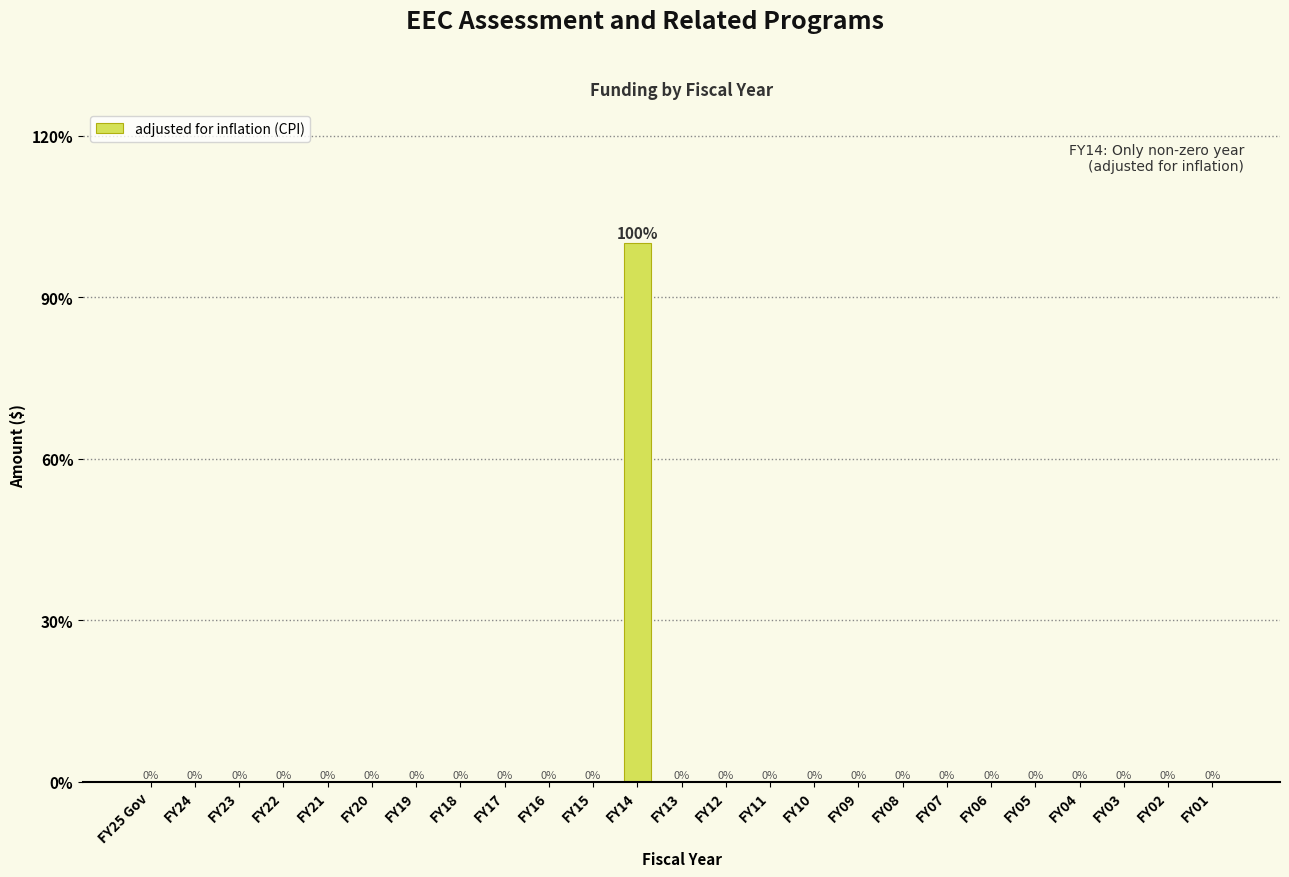

Reading left to right, list all the values displayed in this chart.

FY25 Gov=0	FY24=0	FY23=0	FY22=0	FY21=0	FY20=0	FY19=0	FY18=0	FY17=0	FY16=0	FY15=0	FY14=100	FY13=0	FY12=0	FY11=0	FY10=0	FY09=0	FY08=0	FY07=0	FY06=0	FY05=0	FY04=0	FY03=0	FY02=0	FY01=0